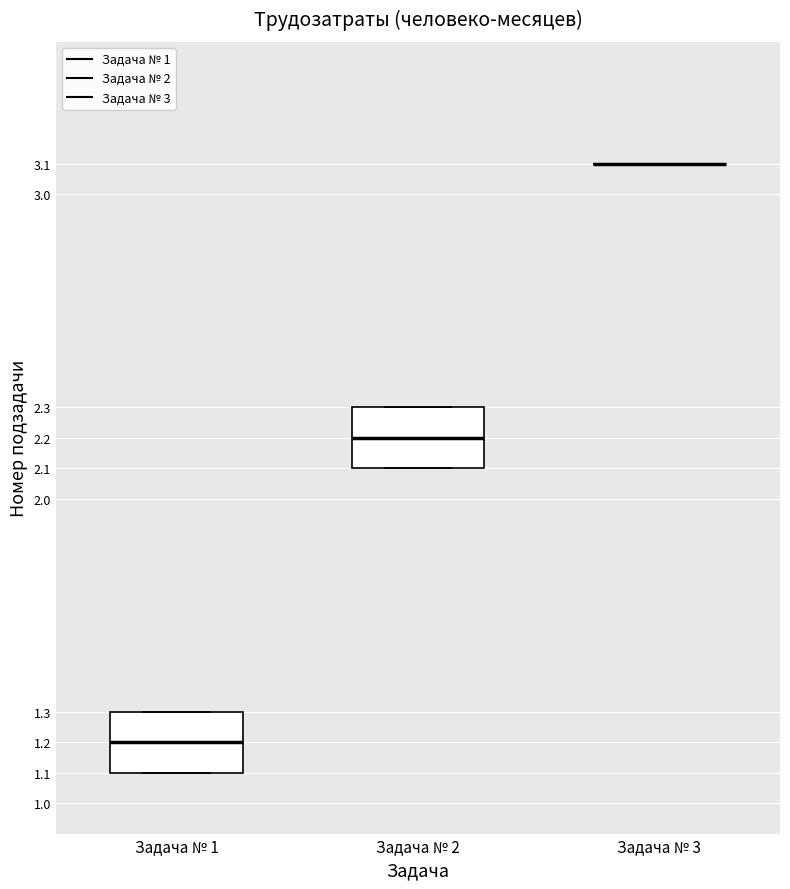

Reading left to right, read every box against the y-axis: the position of its median line, the range the box covers, and the ends of its whiskers. The values are not printed on the chart, so give them approximately, as read against the axis.

Задача № 1: median 1.2, box 1.1 to 1.3, whiskers 1.1 to 1.3
Задача № 2: median 2.2, box 2.1 to 2.3, whiskers 2.1 to 2.3
Задача № 3: box collapsed to a line at 3.1, whiskers 3.1 to 3.1